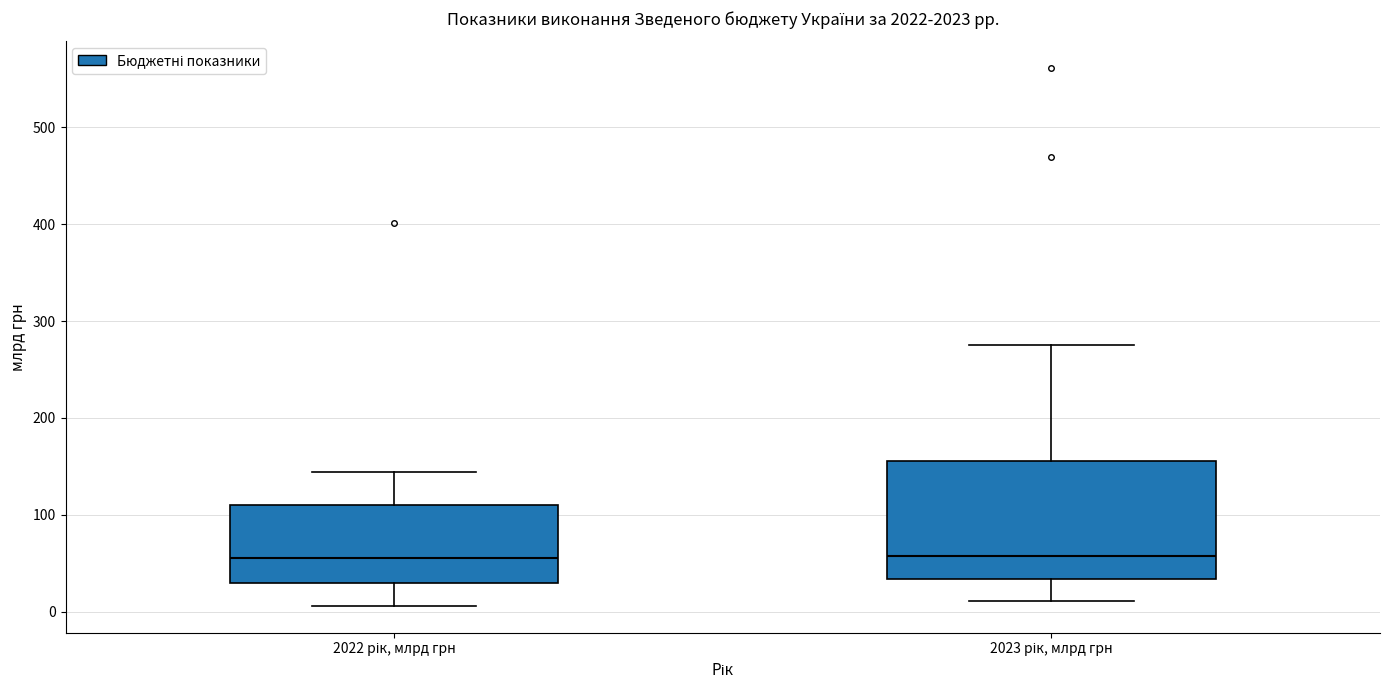

Where does the lower whisker of the box for 2022 рік, млрд грн end on the y-axis? The values are not printed on the chart, so give them approximately, as read against the axis.

10